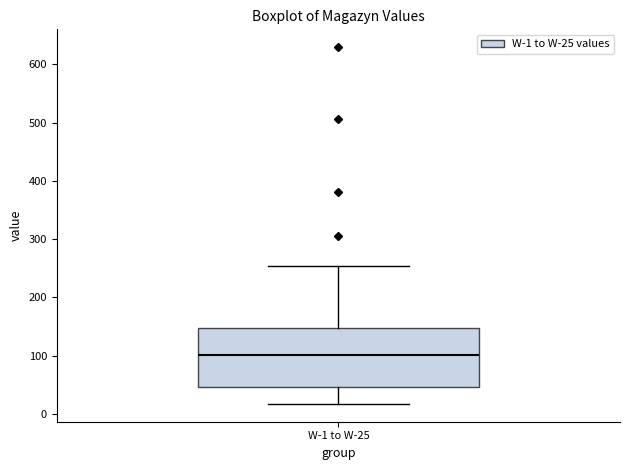

Transcribe this box plot: give where the median line is, the range the box spans, and where the two whiskers end, as read against the y-axis. The values are not printed on the chart, so give them approximately, as read against the axis.

median 100, box 50 to 150, whiskers 20 to 250